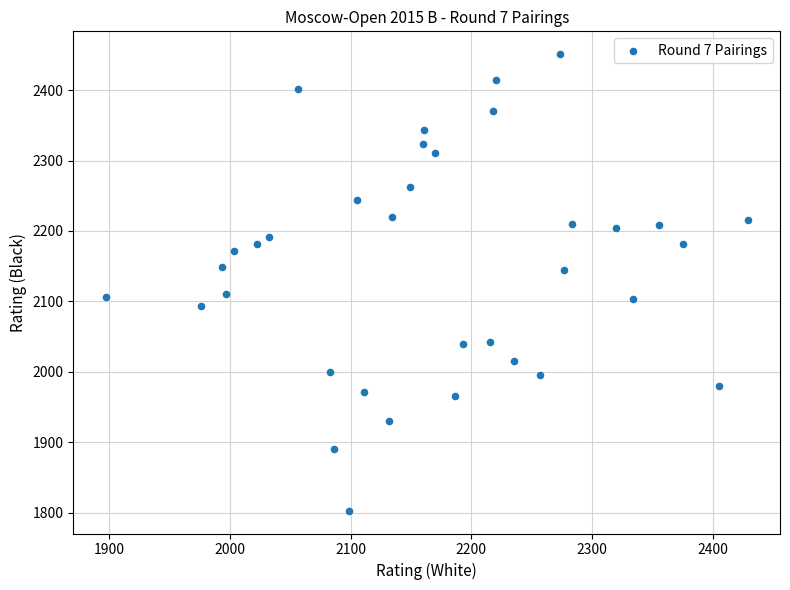

What is the range of Y values (max minus min)?

648